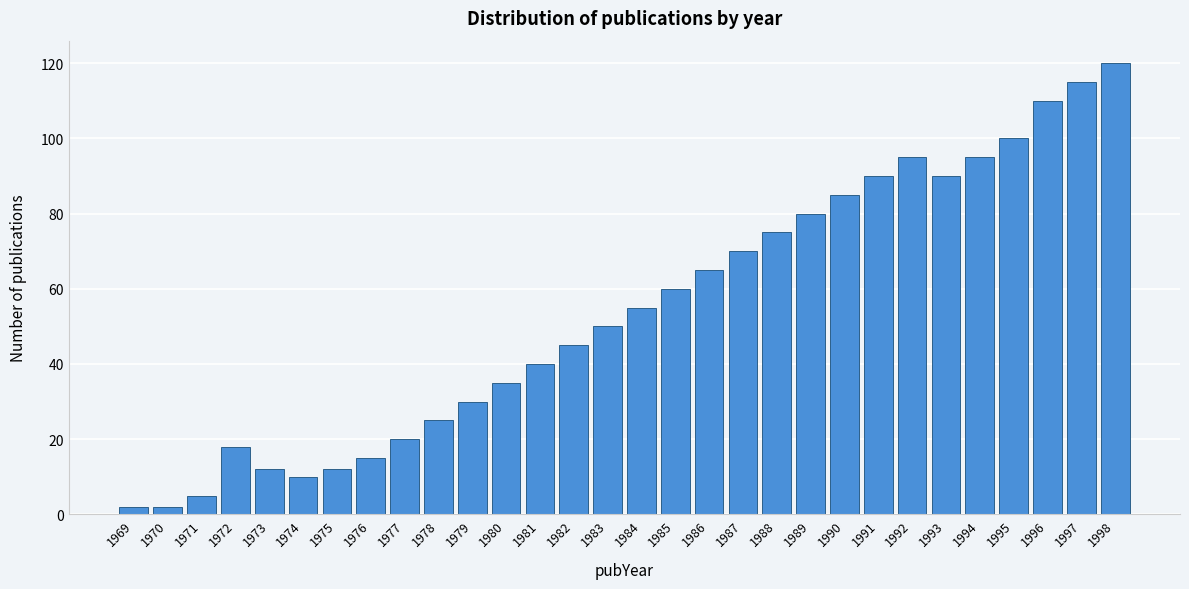

Reading right to left, extract all data points from this chart.

1998=120	1997=115	1996=110	1995=100	1994=95	1993=90	1992=95	1991=90	1990=85	1989=80	1988=75	1987=70	1986=65	1985=60	1984=55	1983=50	1982=45	1981=40	1980=35	1979=30	1978=25	1977=20	1976=15	1975=12	1974=10	1973=12	1972=18	1971=5	1970=2	1969=2